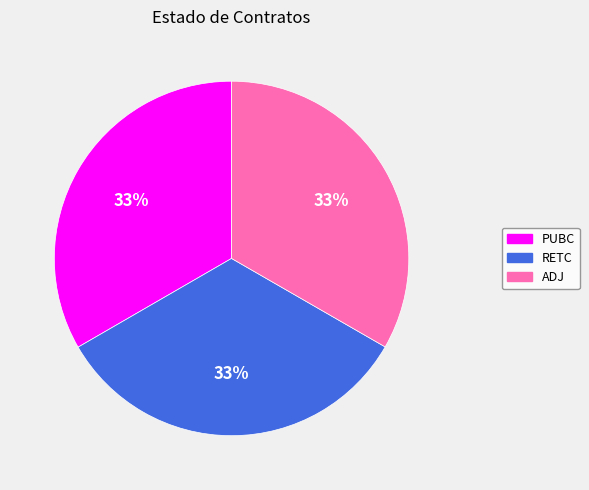

Is there a majority slice in this chart?

No